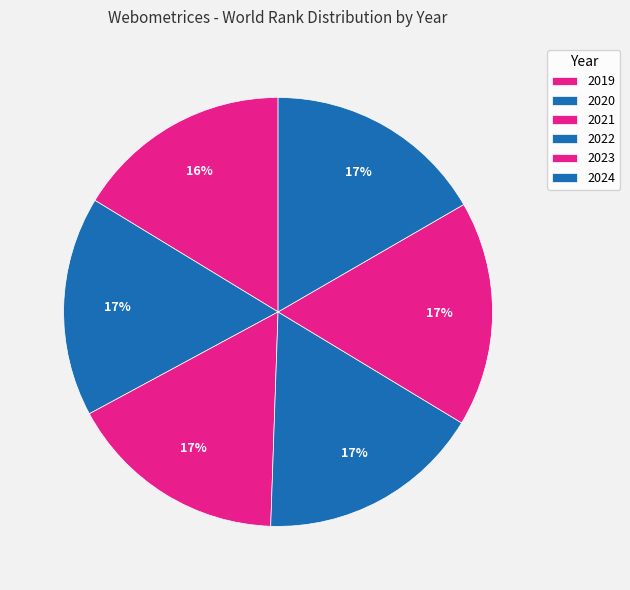

Count the number of slices in the pie.

6